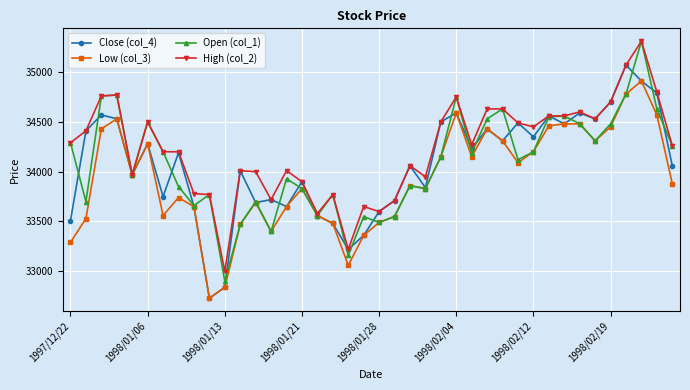

What is the difference between the maximum and minimum values in the Close (col_4) series?

2340